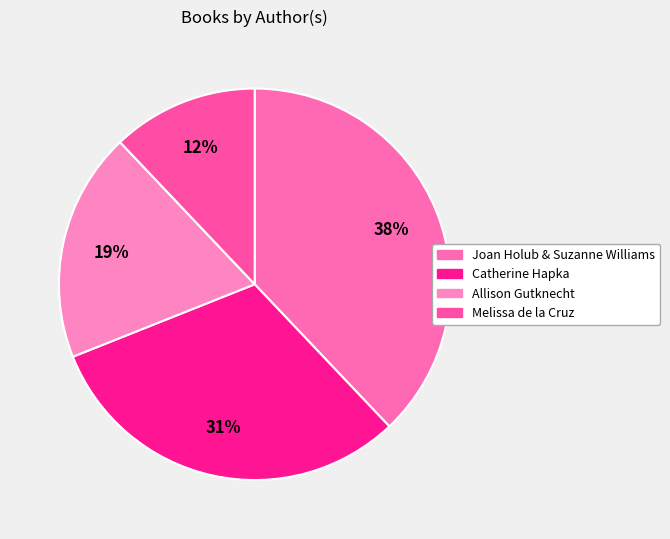

Rank the categories by value from lowest to highest.

Melissa de la Cruz, Allison Gutknecht, Catherine Hapka, Joan Holub & Suzanne Williams